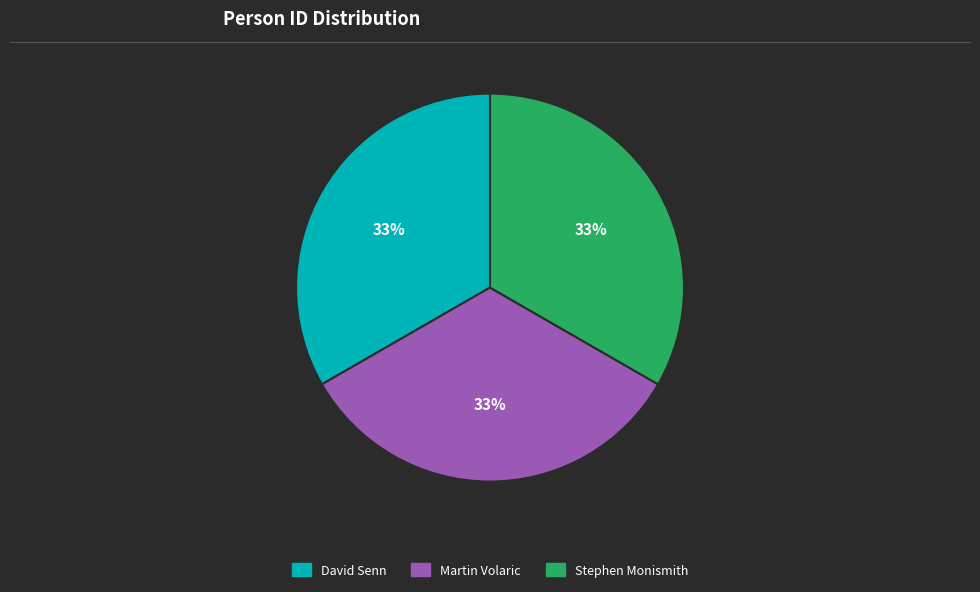

To the nearest percent, what is the combined percentage of Stephen Monismith and Martin Volaric?

67%